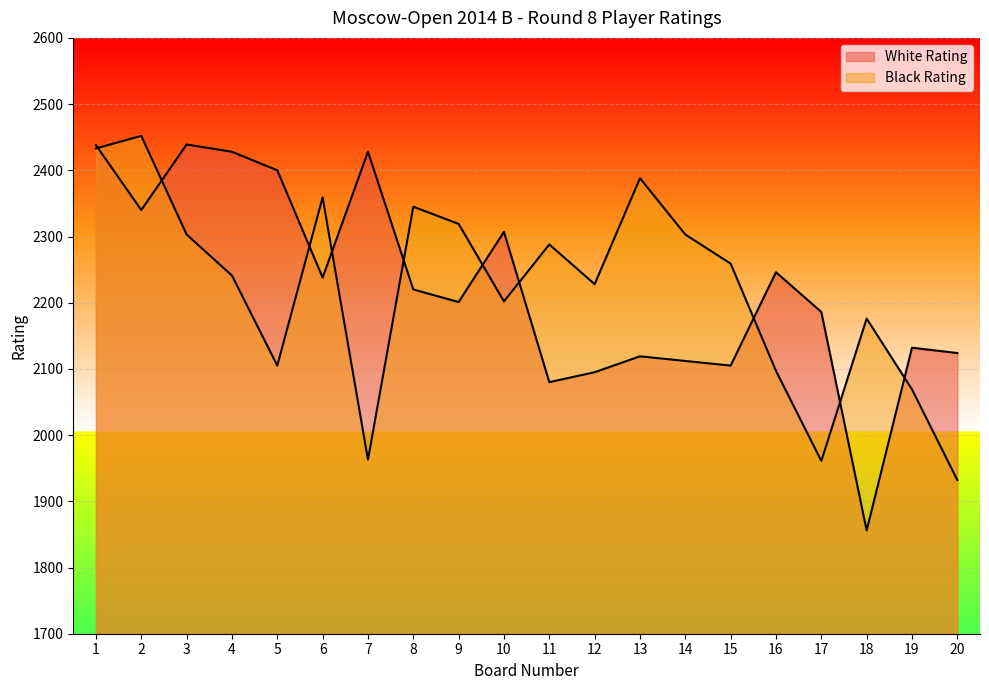

The value of Black Rating at 5 is 637. True or false?

False